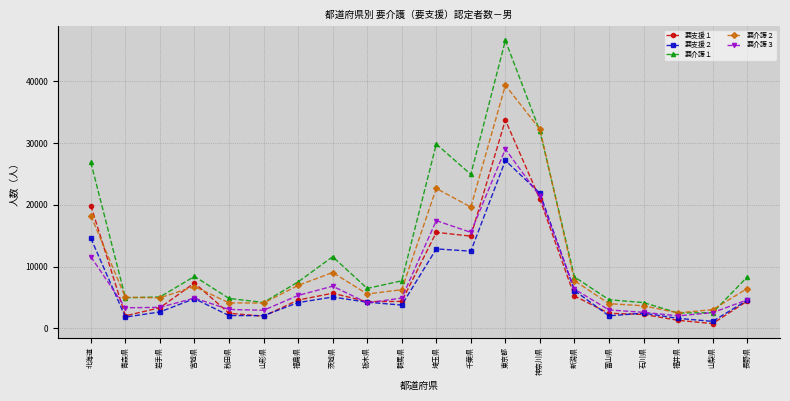

What is the difference between the second highest and second lowest values in the 要介護３ series?

18821